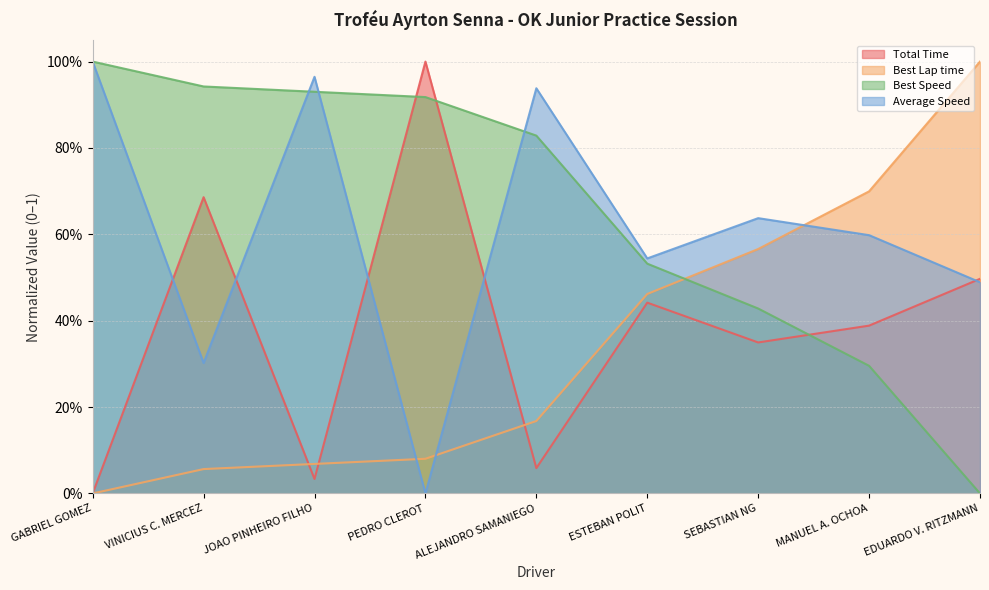

In Total Time, how many points are lower than both neighbors (excluding endpoints)?

3